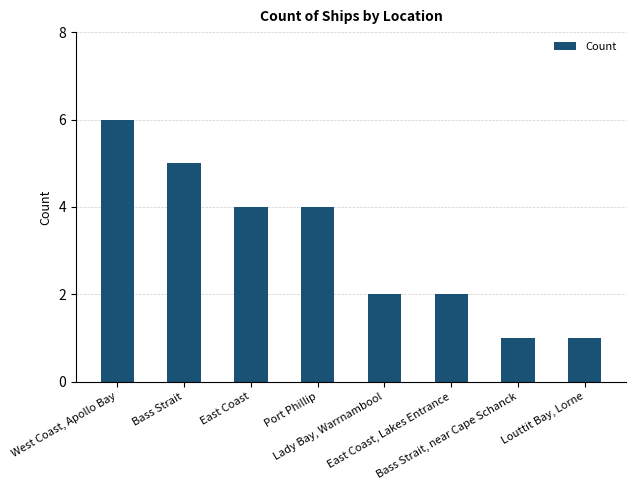

What is the sum of the values at Louttit Bay, Lorne and East Coast?

5